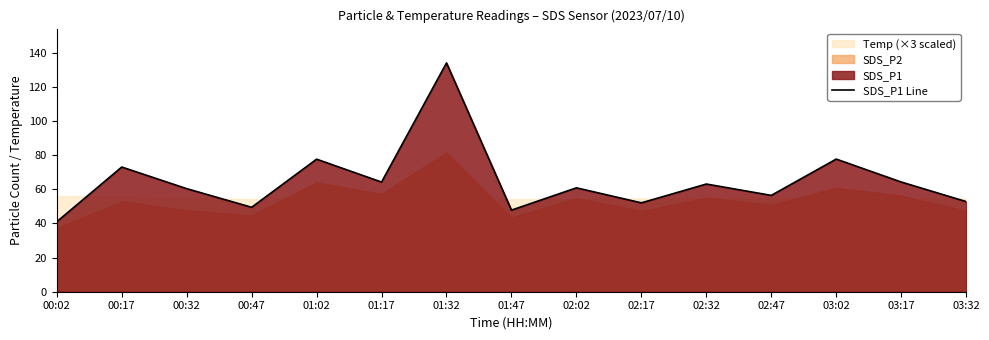

Approximately how many times larger is the value at 02:02 compared to 01:02?

0.8